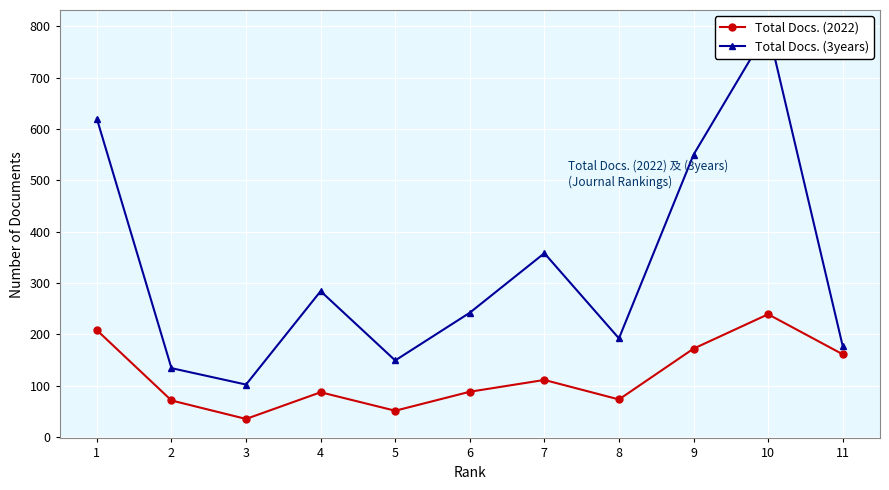

What is the value of the Total Docs. (2022) point at the 1st from the left?

208